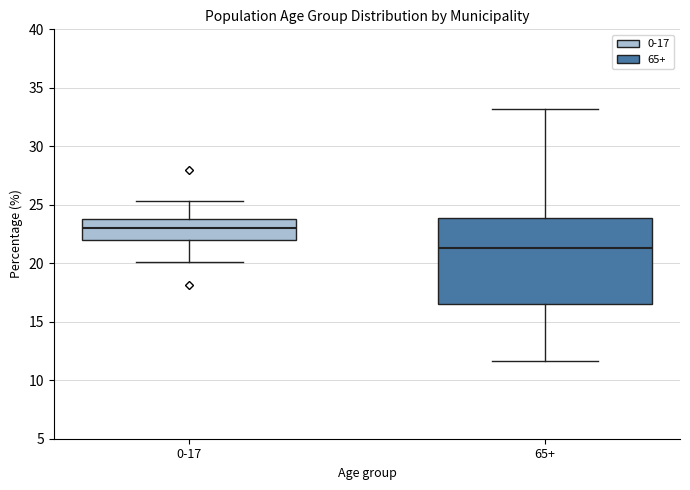

Which box has the highest median line?

0-17